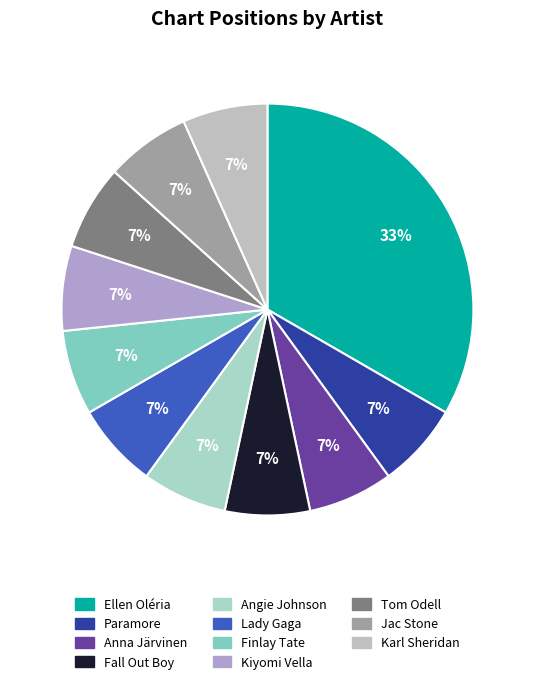

Which slice is the smallest?

Paramore